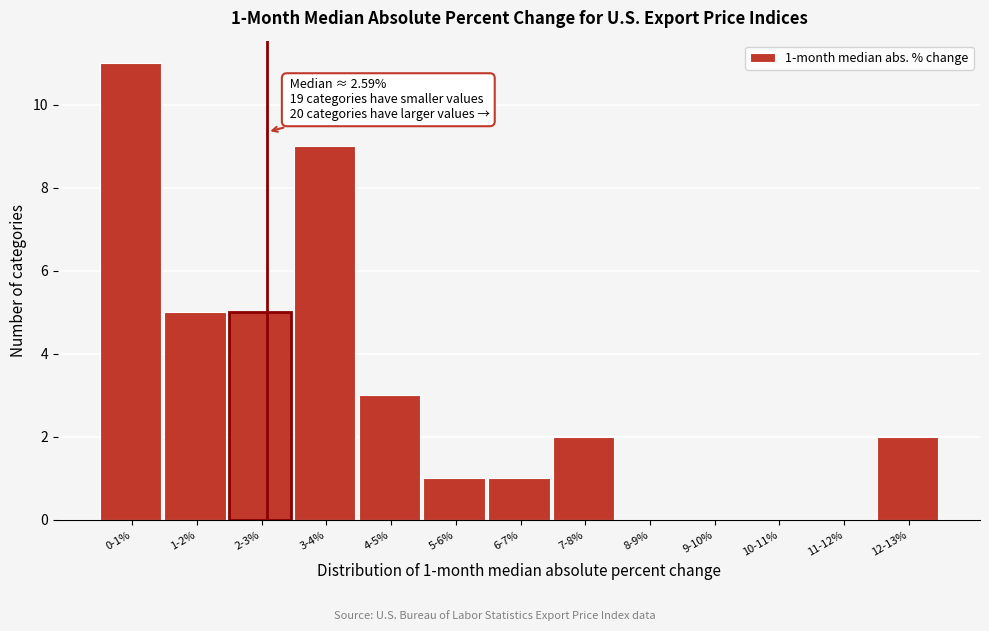

Reading left to right, list all the values displayed in this chart.

0-1%=11	1-2%=5	2-3%=5	3-4%=9	4-5%=3	5-6%=1	6-7%=1	7-8%=2	8-9%=0	9-10%=0	10-11%=0	11-12%=0	12-13%=2